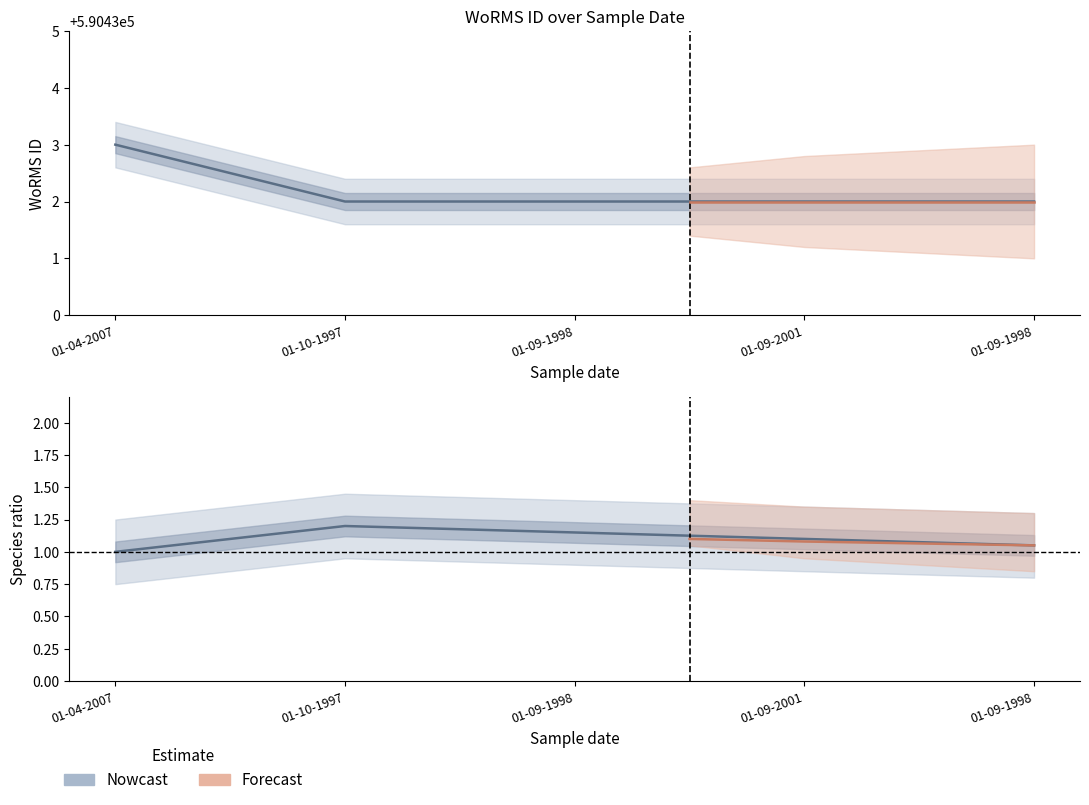

Read the value at 01-09-1998.

590432